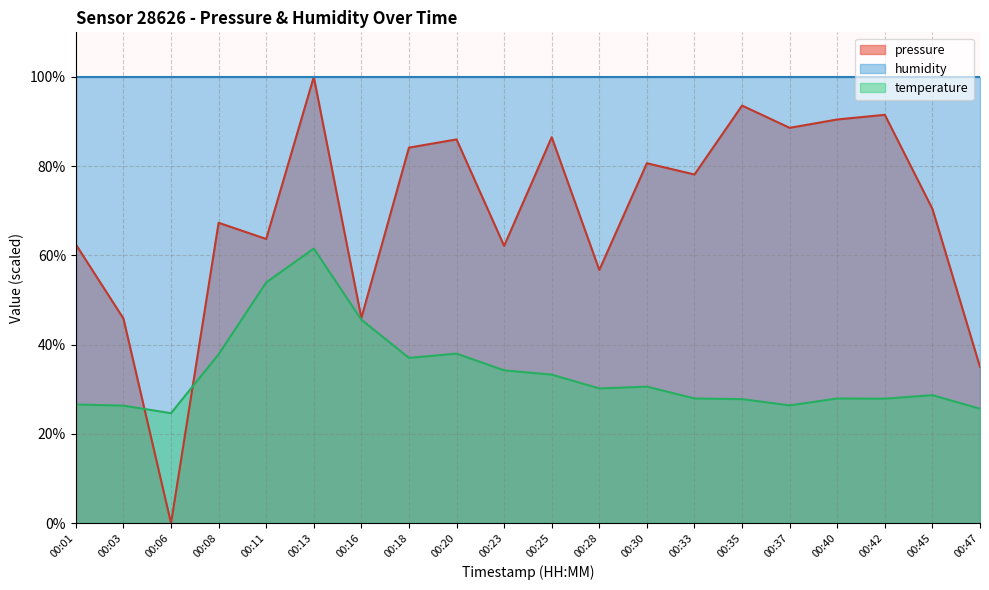

After their last crossing, which series has the higher values: temperature or pressure?

pressure